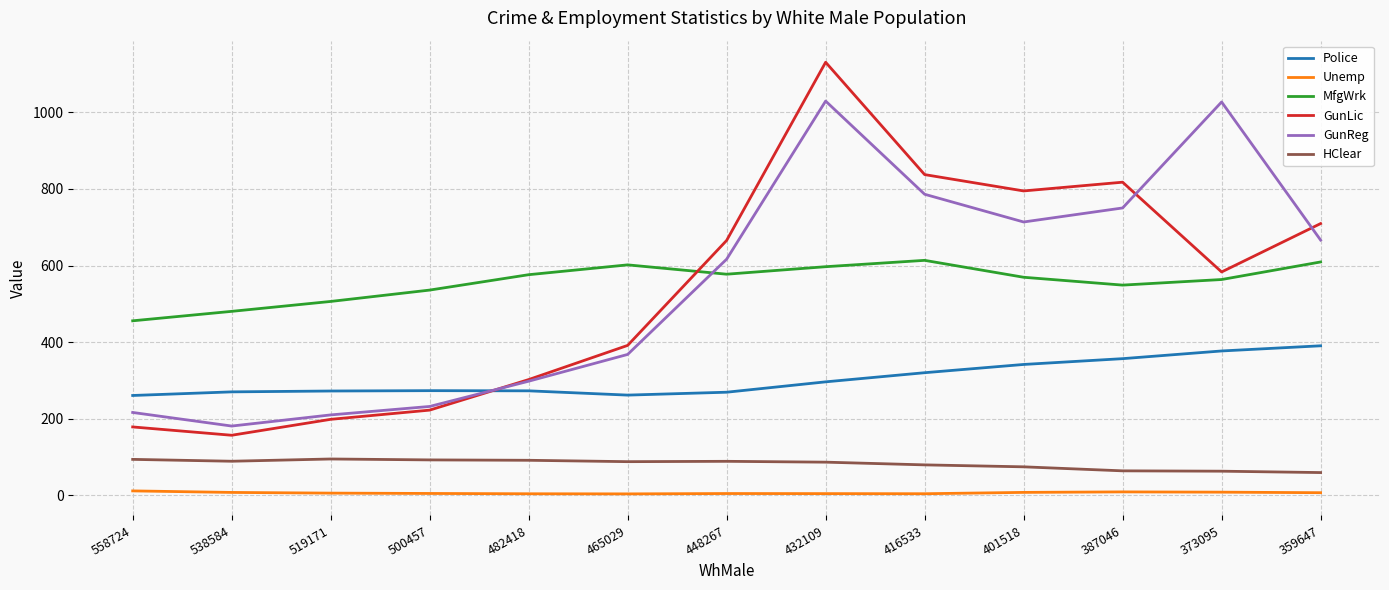

True or false: HClear and GunReg intersect in this chart.

False